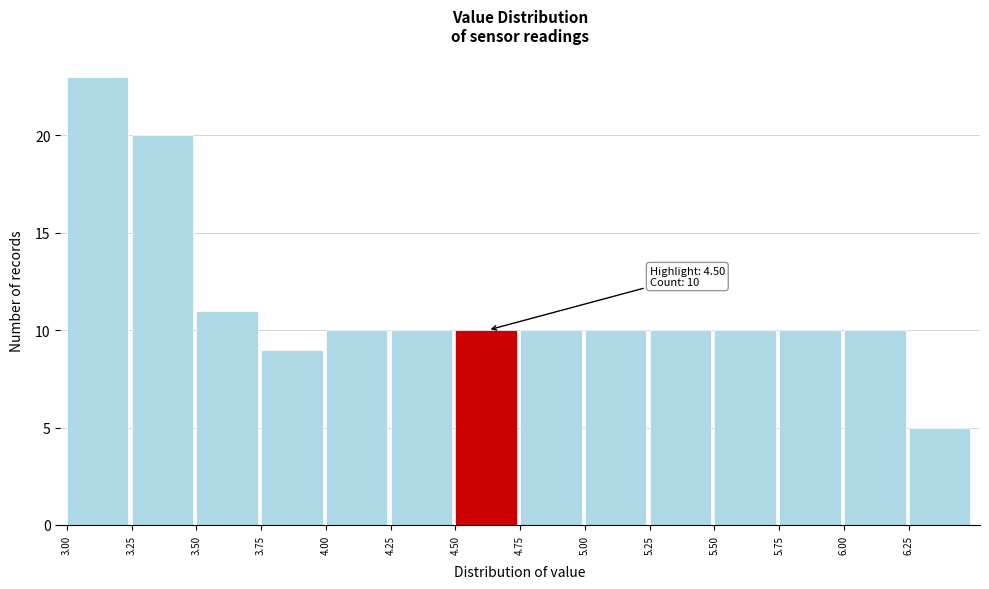

Which range on the x-axis has the tallest bar?

3.00 to 3.25